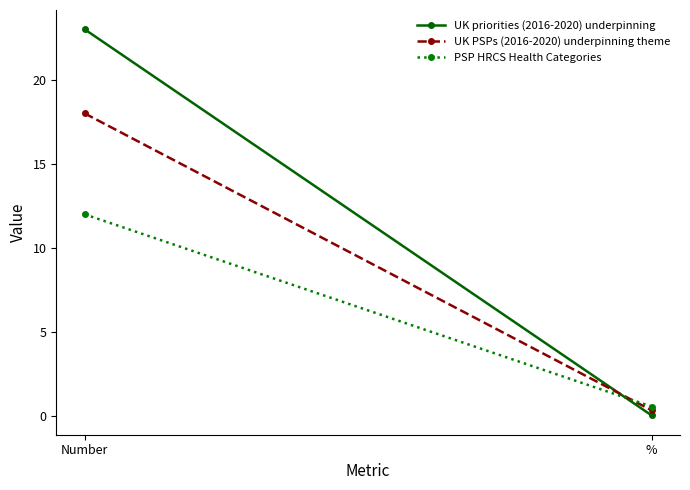

Which has a higher value, Number or %?

Number